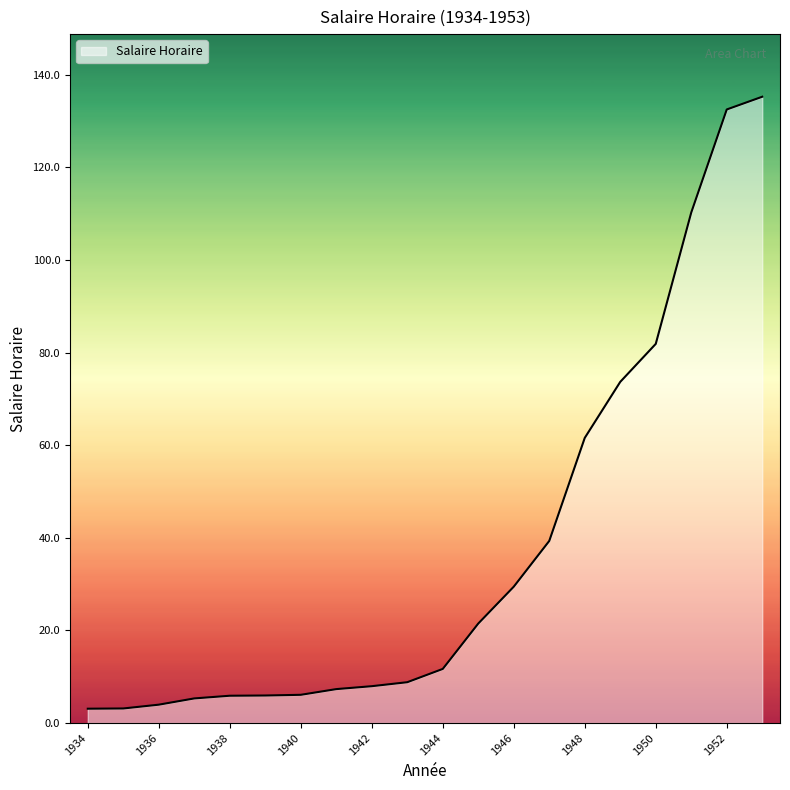

What is the minimum value shown in the chart?

3.1